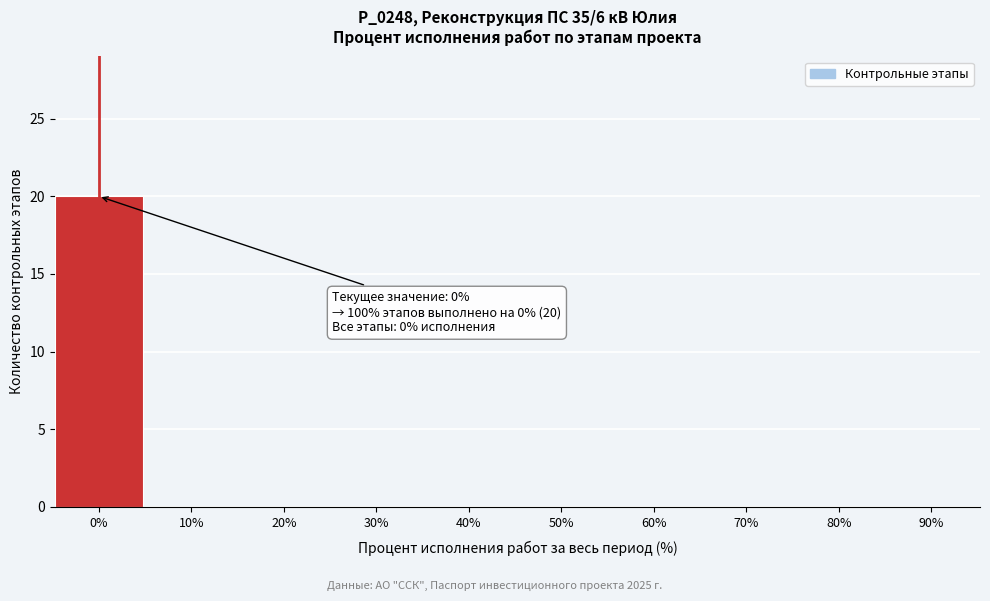

Reading right to left, list all the values displayed in this chart.

90%=0	80%=0	70%=0	60%=0	50%=0	40%=0	30%=0	20%=0	10%=0	0%=20